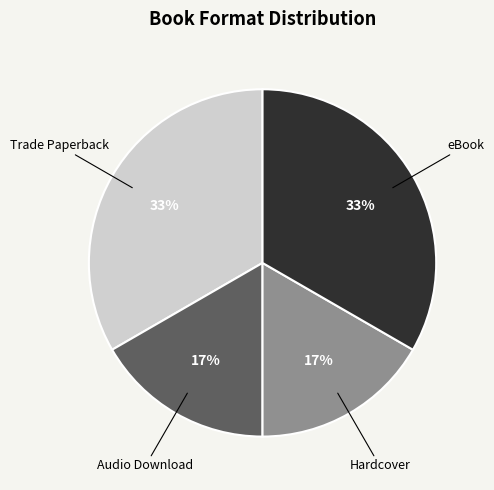

To the nearest percent, what is the average slice percentage?

25%